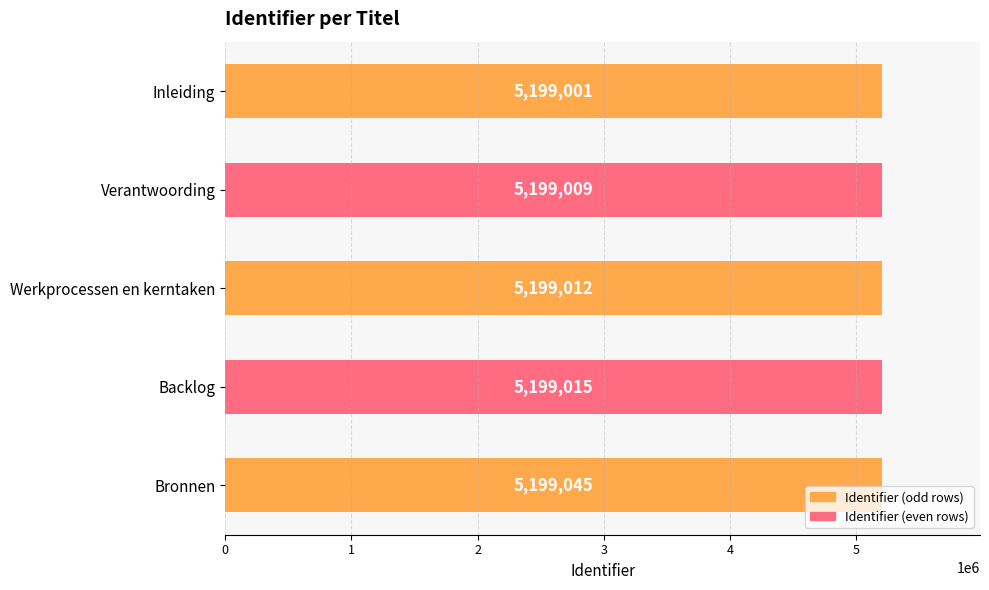

What is the minimum value shown in the chart?

5199001